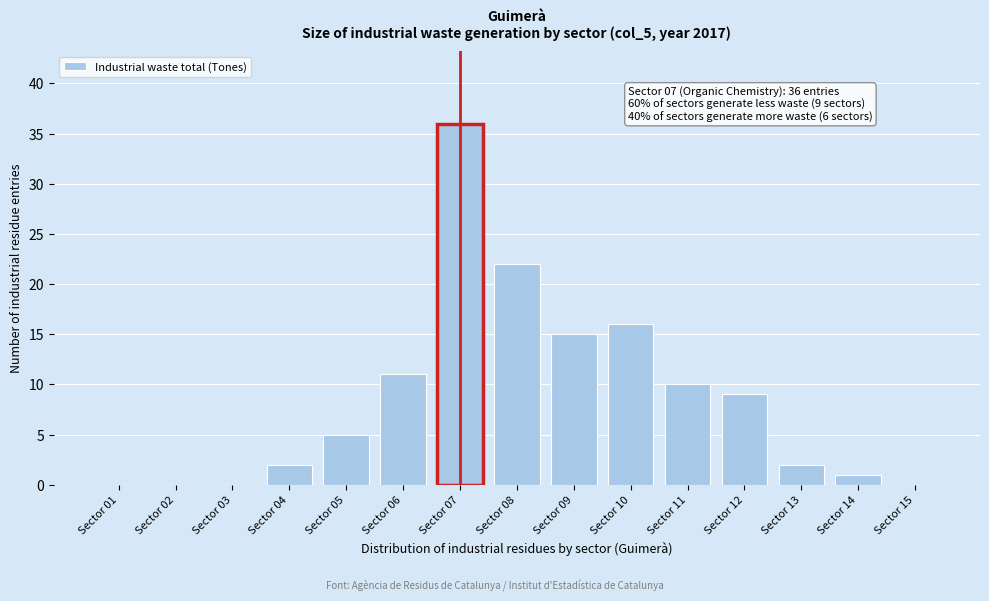

Reading left to right, list all the values displayed in this chart.

Sector 01=0	Sector 02=0	Sector 03=0	Sector 04=2	Sector 05=5	Sector 06=11	Sector 07=36	Sector 08=22	Sector 09=15	Sector 10=16	Sector 11=10	Sector 12=9	Sector 13=2	Sector 14=1	Sector 15=0